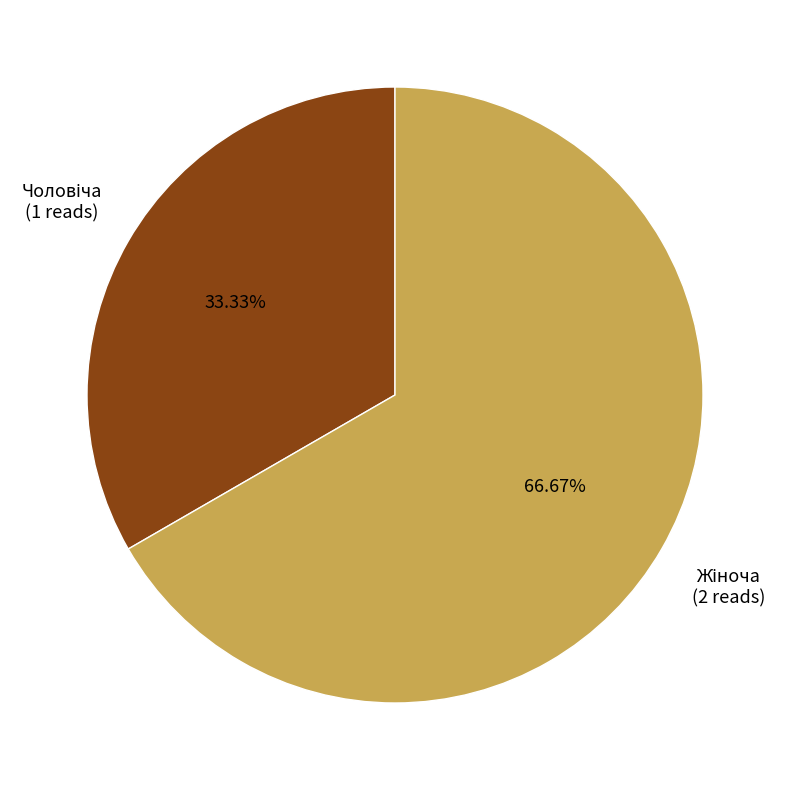

To the nearest percent, what is the difference between the largest and smallest slice percentages?

33%